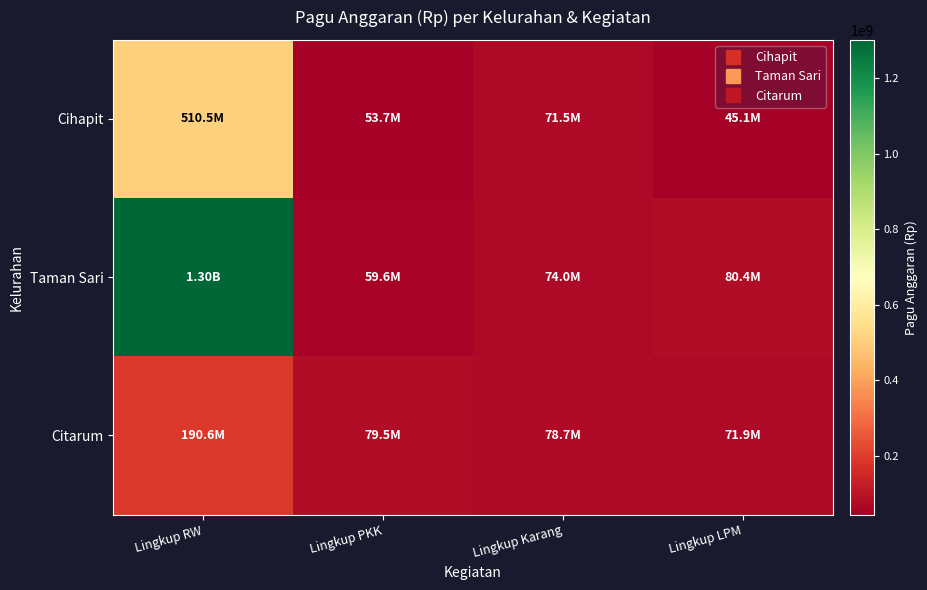

Which series has the widest spread of values?

Taman Sari